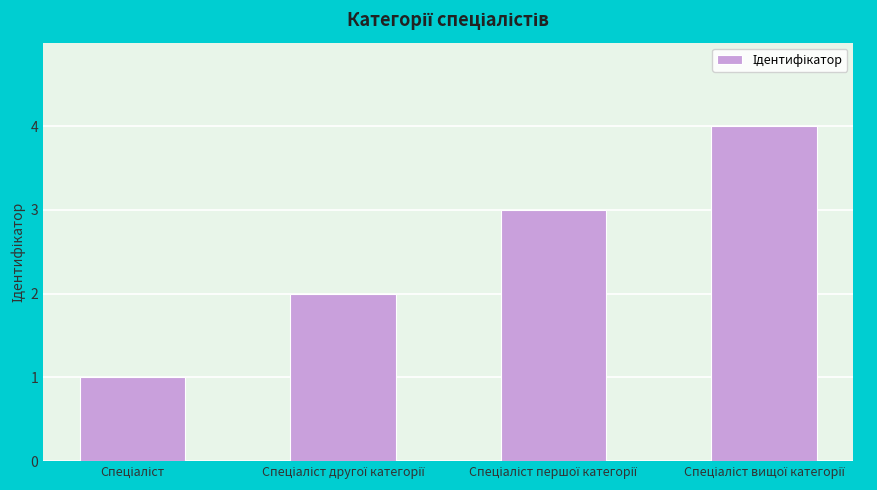

What is the sum of all values?

10